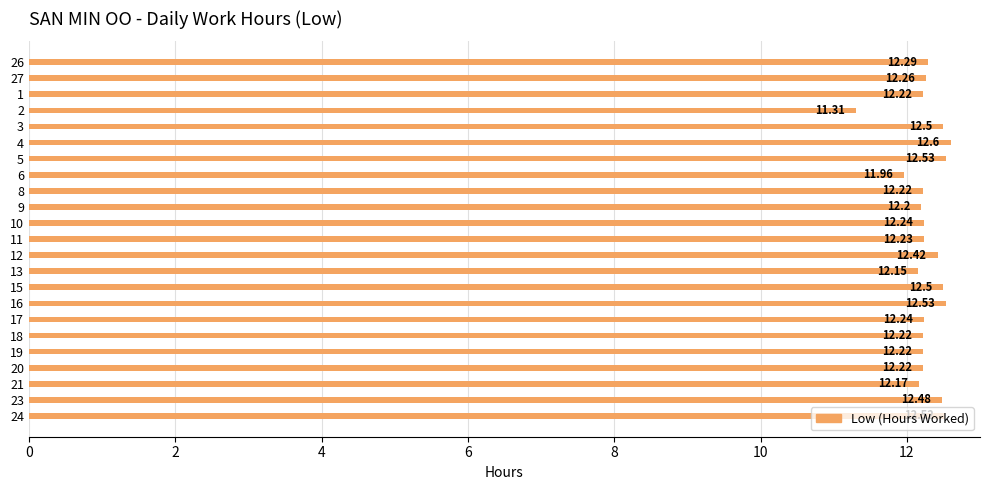

The chart shows a value of 3.0 at 8. True or false?

False